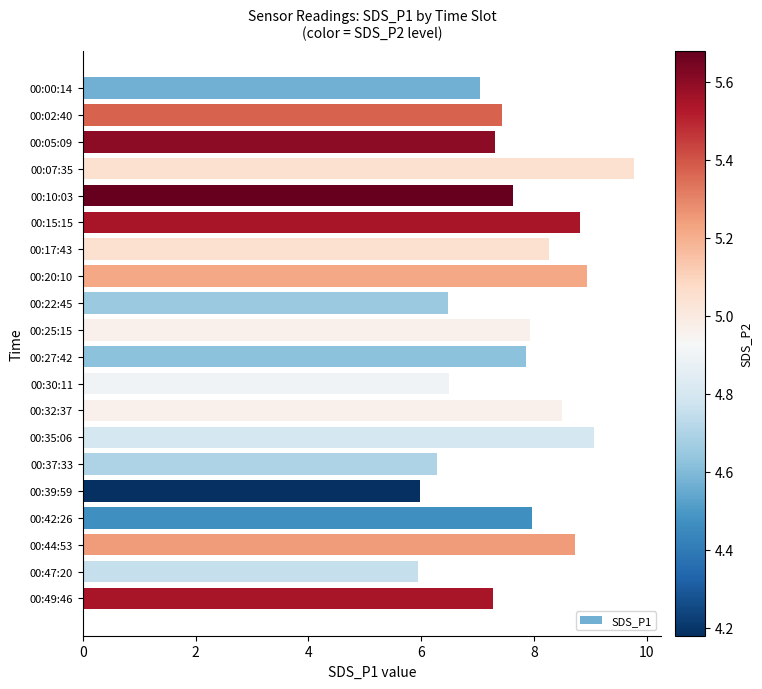

What position from the bottom is 00:47:20?

2